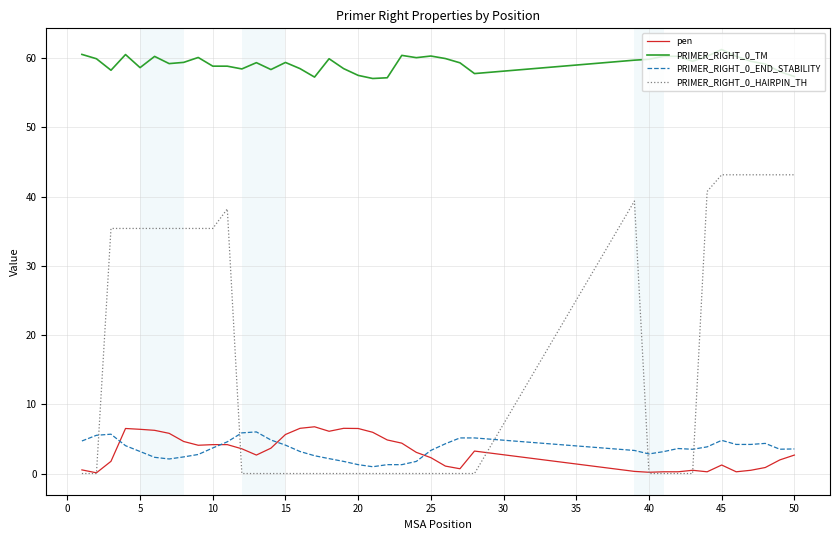

Which series has the largest range (max minus min)?

PRIMER_RIGHT_0_HAIRPIN_TH